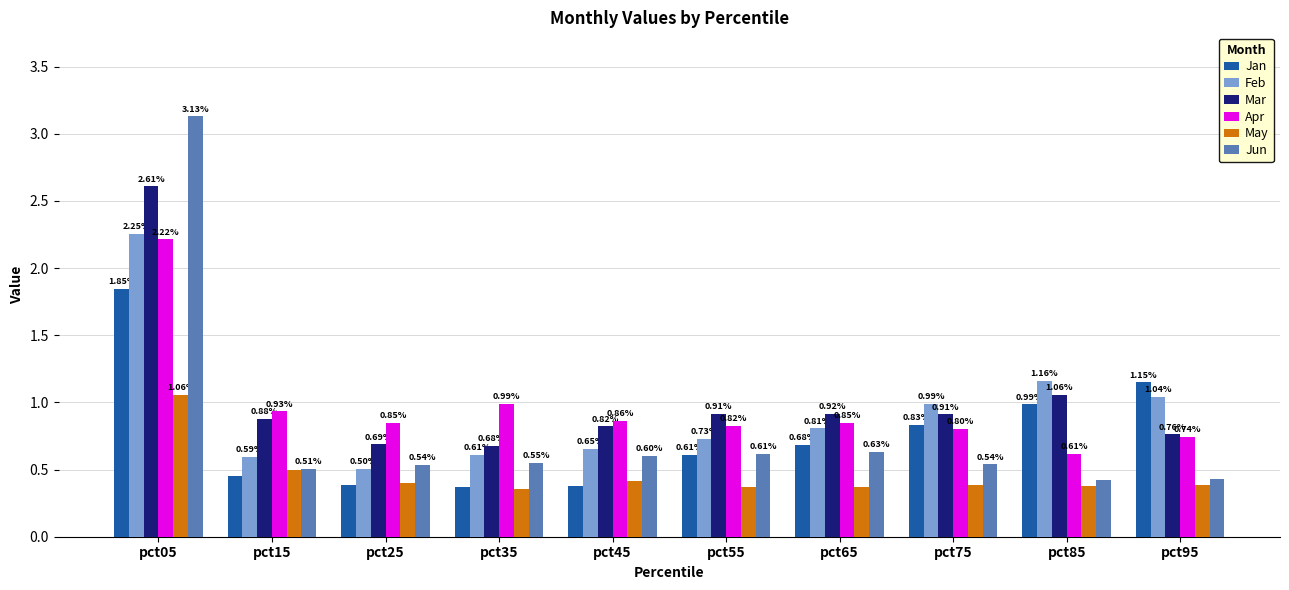

What is the sum of the Mar values at pct55 and pct45?

1.7